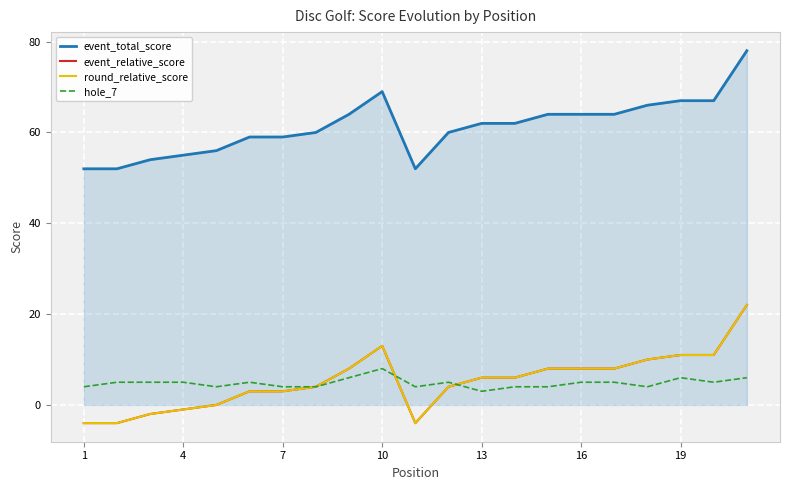

Does the chart have visible grid lines?

Yes